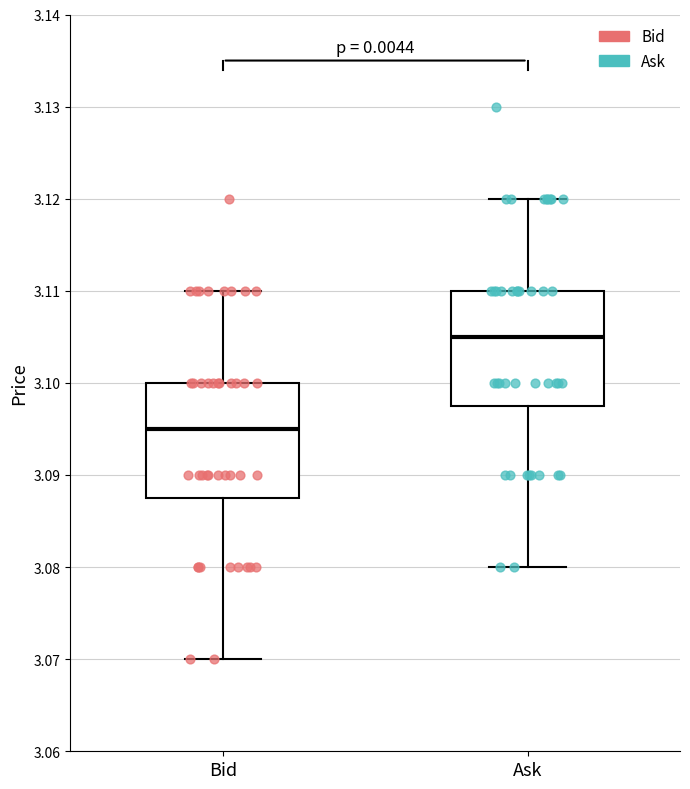

Reading left to right, read every box against the y-axis: the position of its median line, the range the box covers, and the ends of its whiskers. The values are not printed on the chart, so give them approximately, as read against the axis.

Bid: median 3.095, box 3.088 to 3.100, whiskers 3.070 to 3.110
Ask: median 3.105, box 3.098 to 3.110, whiskers 3.080 to 3.120